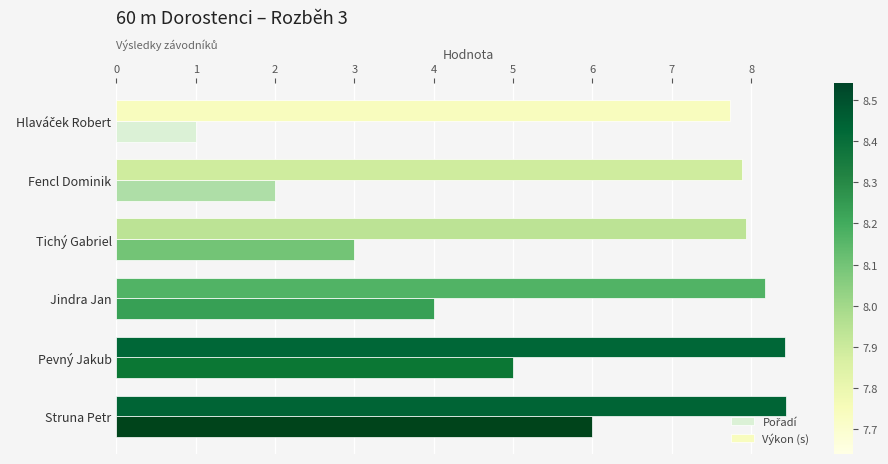

List the series in order of their peak value, highest first.

Výkon (s), Pořadí